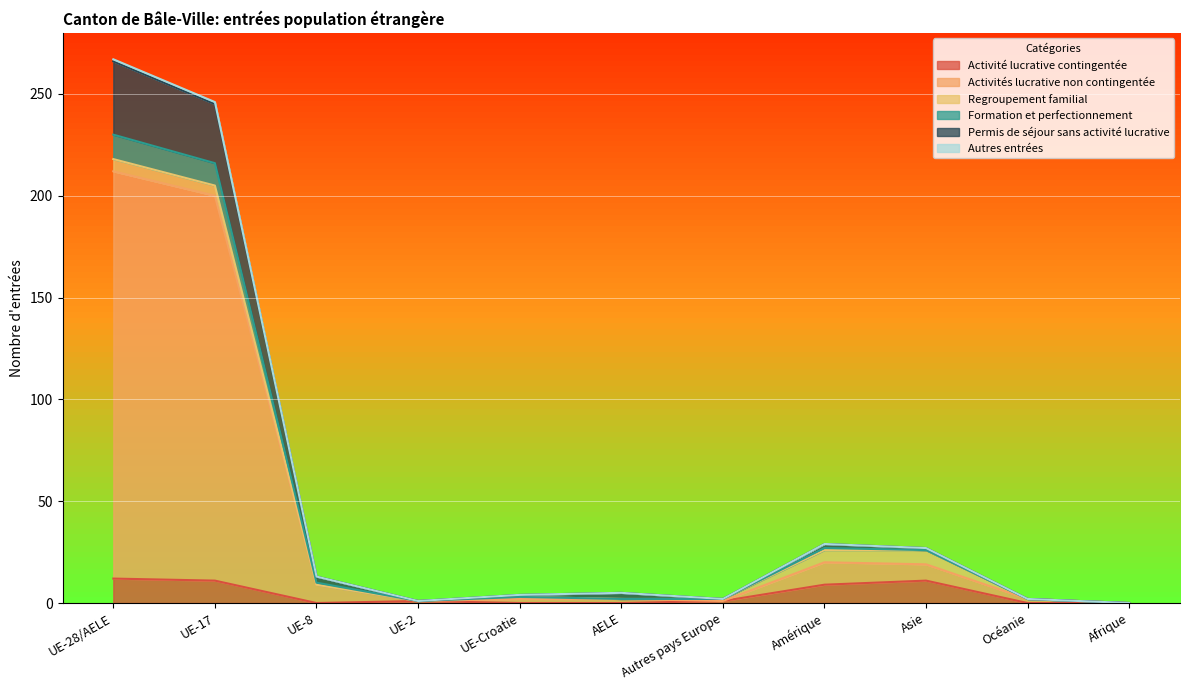

What is the highest value of the Activité lucrative contingentée series?

12